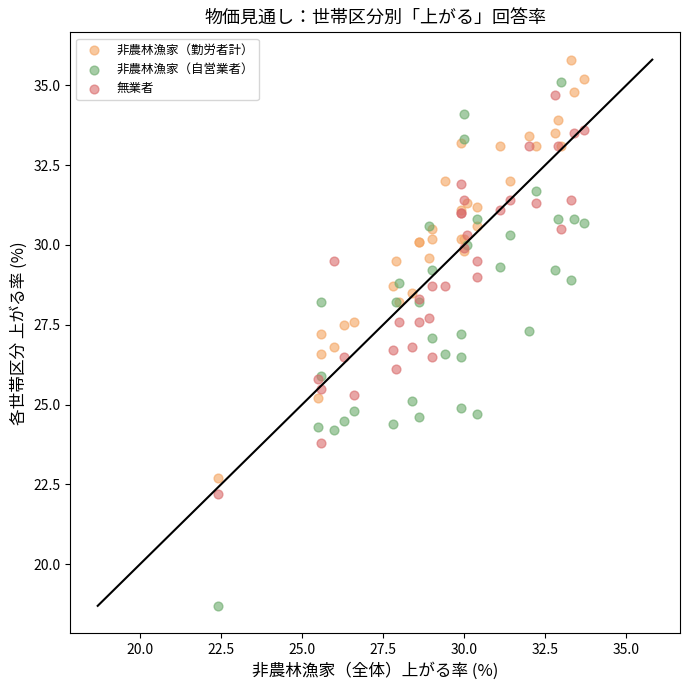

Which series has the largest Y range (max minus min)?

非農林漁家（自営業者）